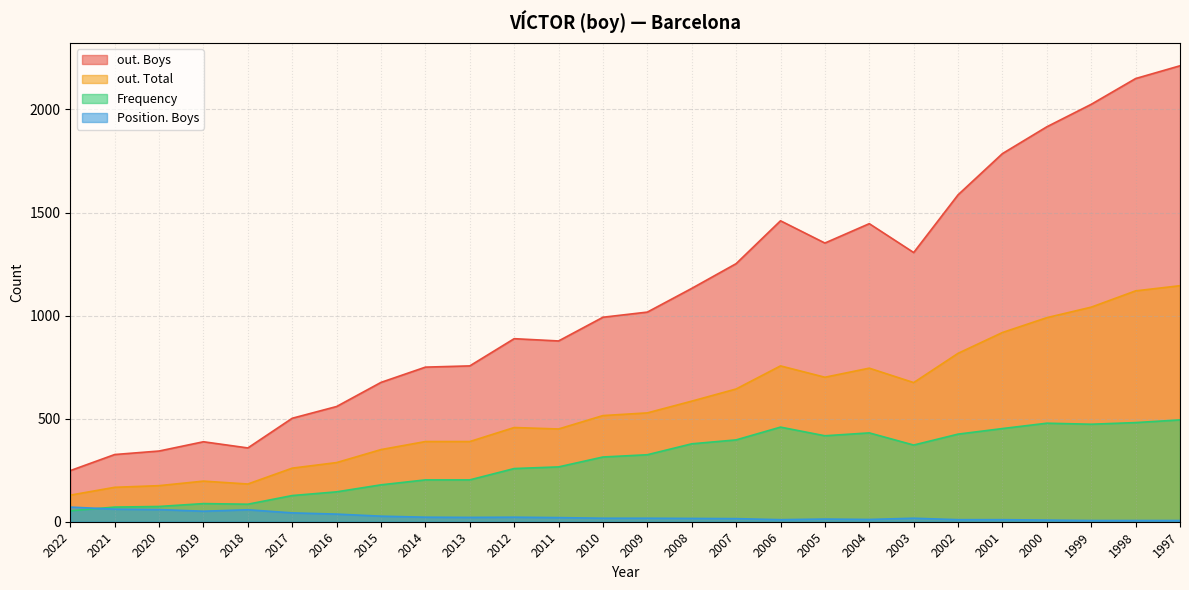

Does the chart have visible grid lines?

Yes